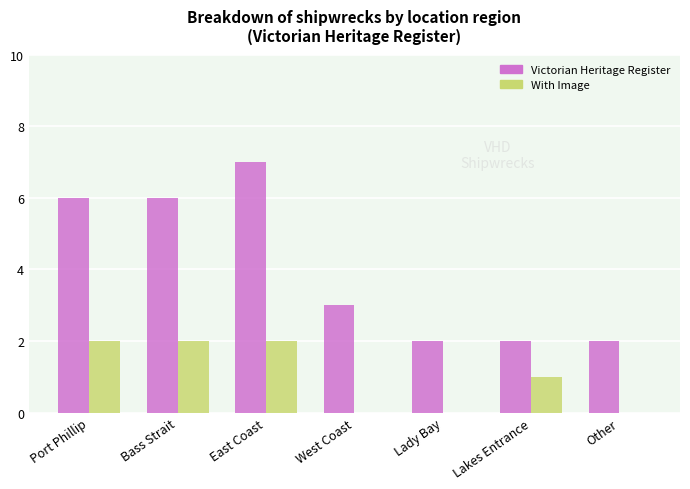

Which series has the largest range (max minus min)?

Victorian Heritage Register